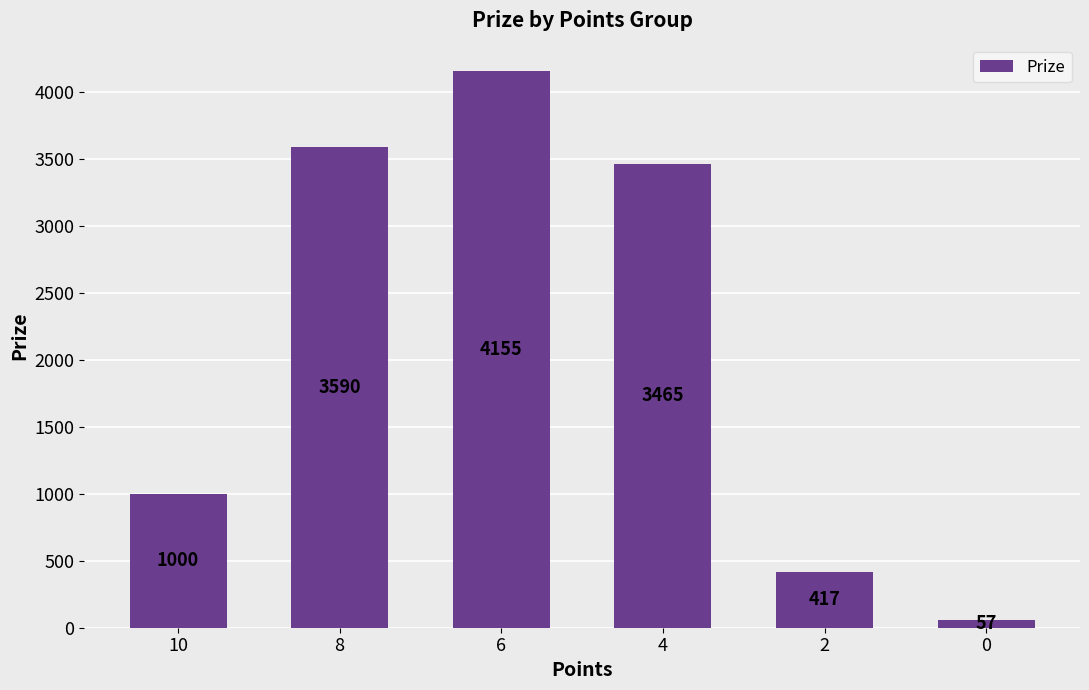

At which label is the value closest to 2106?

10